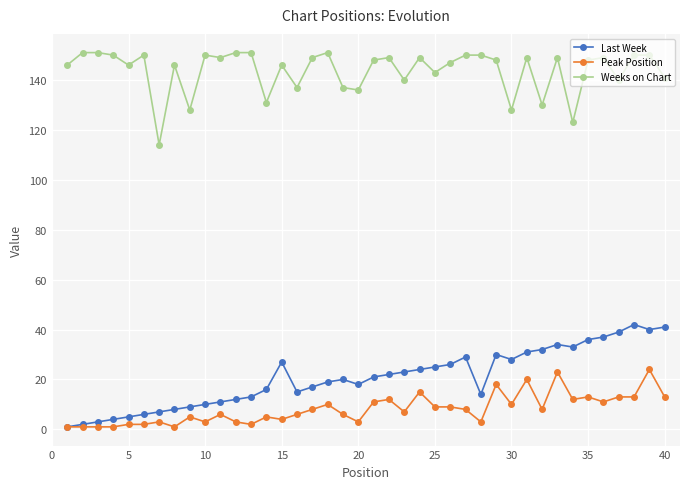

True or false: Peak Position and Weeks on Chart intersect in this chart.

False